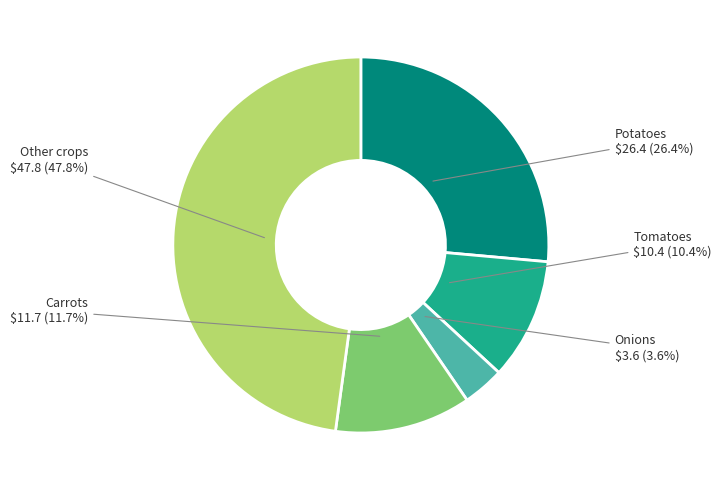

Is there a majority slice in this chart?

No